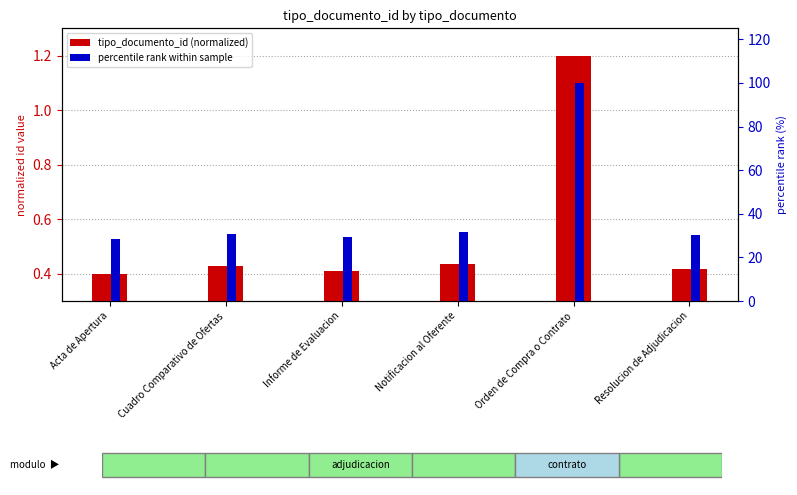

Is the value of tipo_documento_id (normalized) at Cuadro Comparativo de Ofertas greater than the value of percentile rank within sample at Cuadro Comparativo de Ofertas?

No